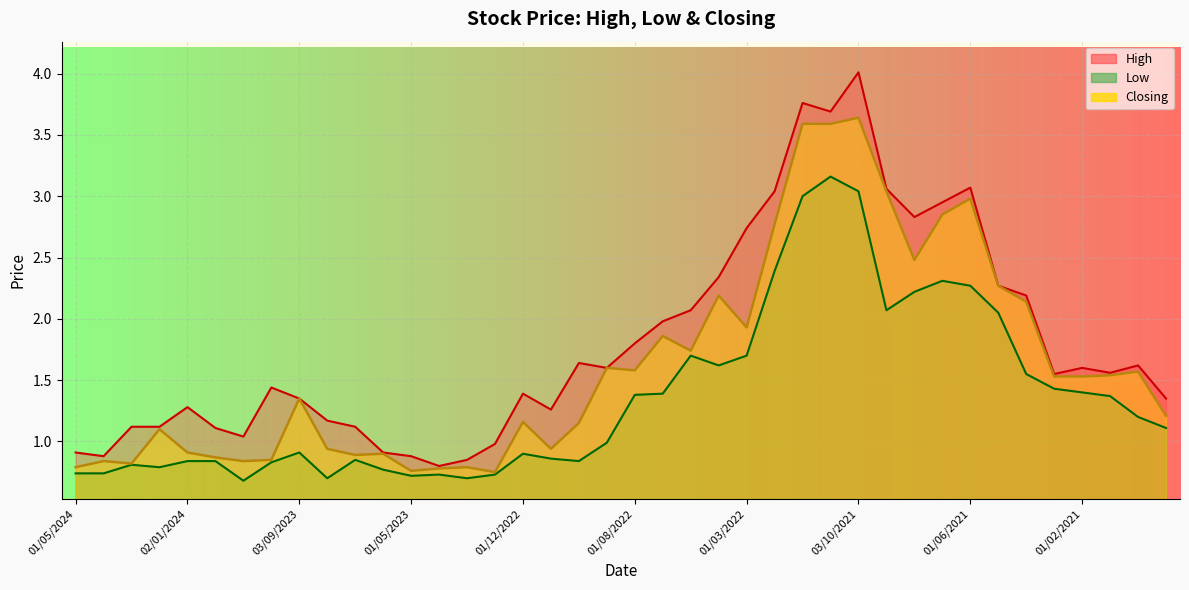

What is the value of the Low point at the 19th from the left?

0.8